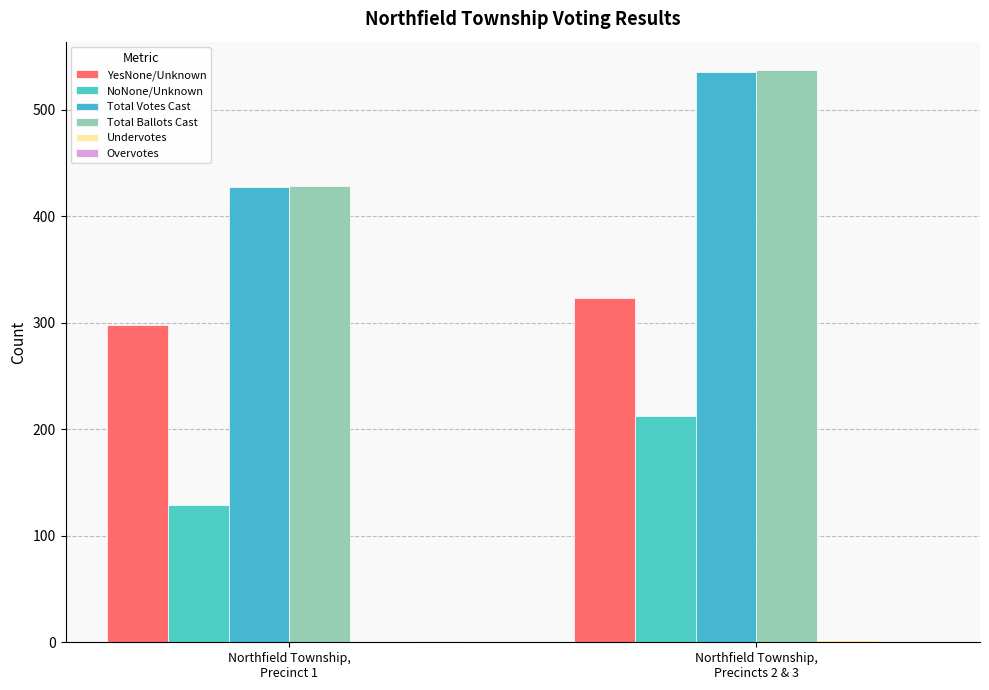

Count the number of data series in this chart.

6